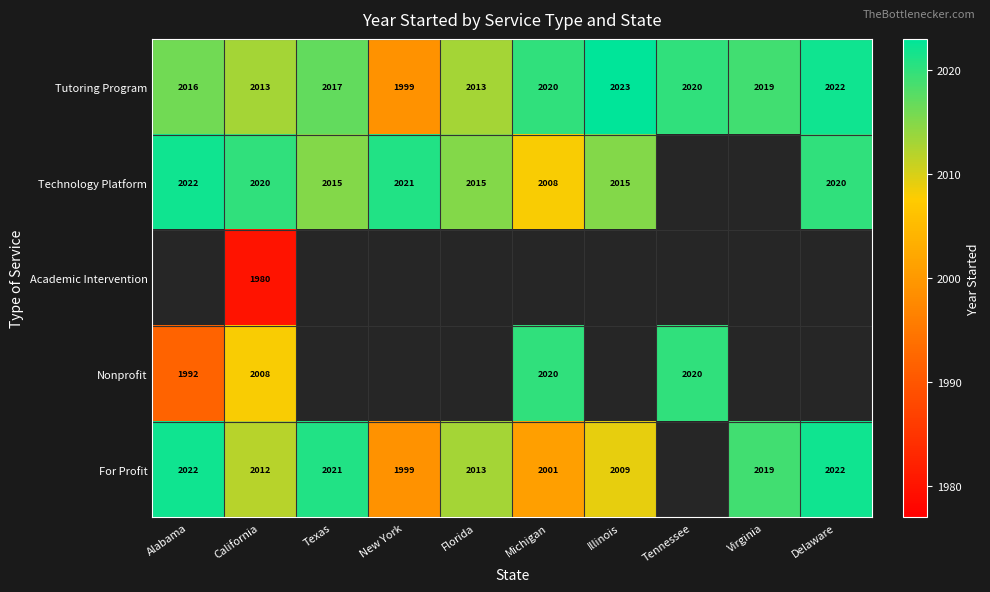

Is the value of Nonprofit at California greater than the value of Technology Platform at Illinois?

No